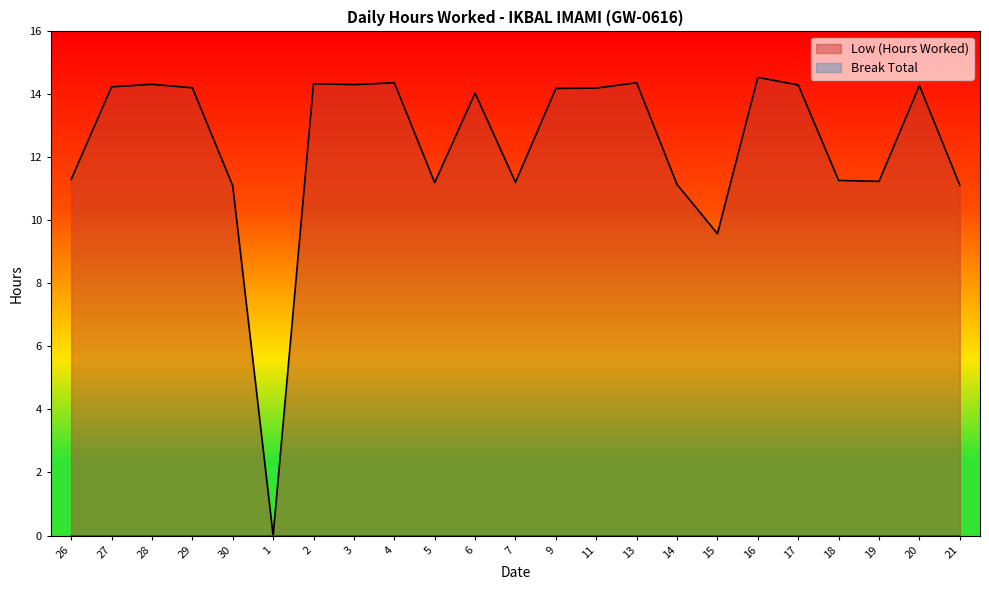

Reading right to left, list all the values displayed in this chart.

21=11.1	20=14.3	19=11.2	18=11.3	17=14.3	16=14.5	15=9.6	14=11.1	13=14.4	11=14.2	9=14.2	7=11.2	6=14.0	5=11.2	4=14.4	3=14.3	2=14.3	1=0.0	30=11.1	29=14.2	28=14.3	27=14.2	26=11.3